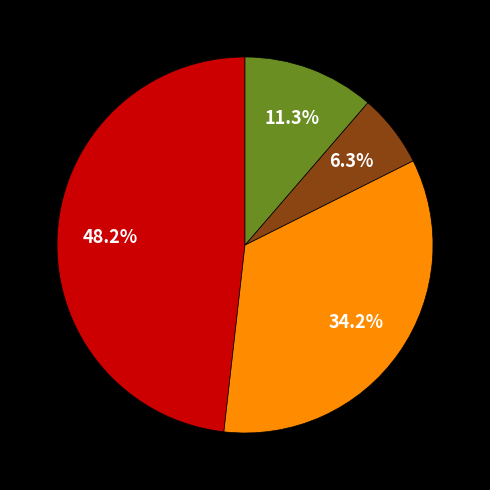

Does any single category account for the majority?

No